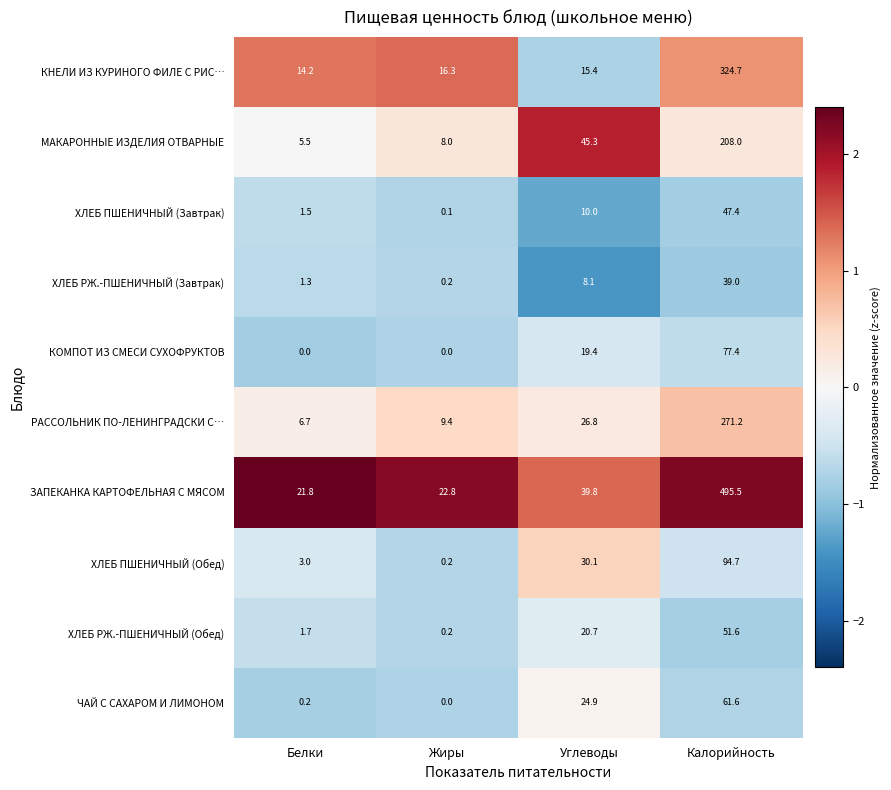

The КНЕЛИ ИЗ КУРИНОГО ФИЛЕ С РИС… series shows 324.7 at Калорийность. True or false?

True